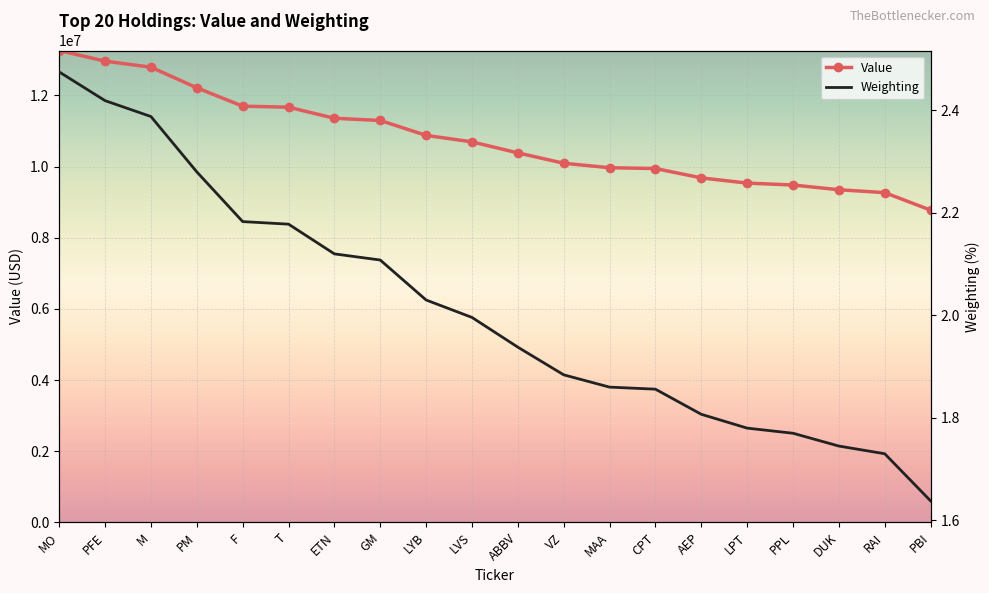

Is this an area chart (filled region under the line)?

No